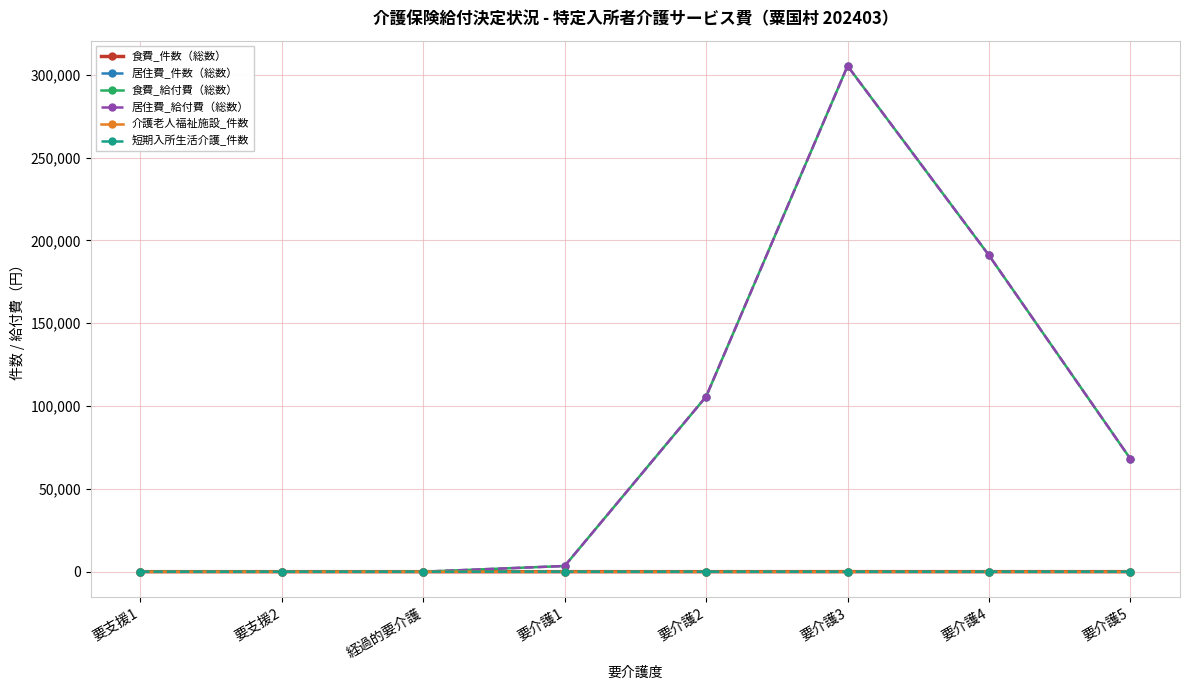

What is the average value of the 居住費_給付費（総数） series?

84189